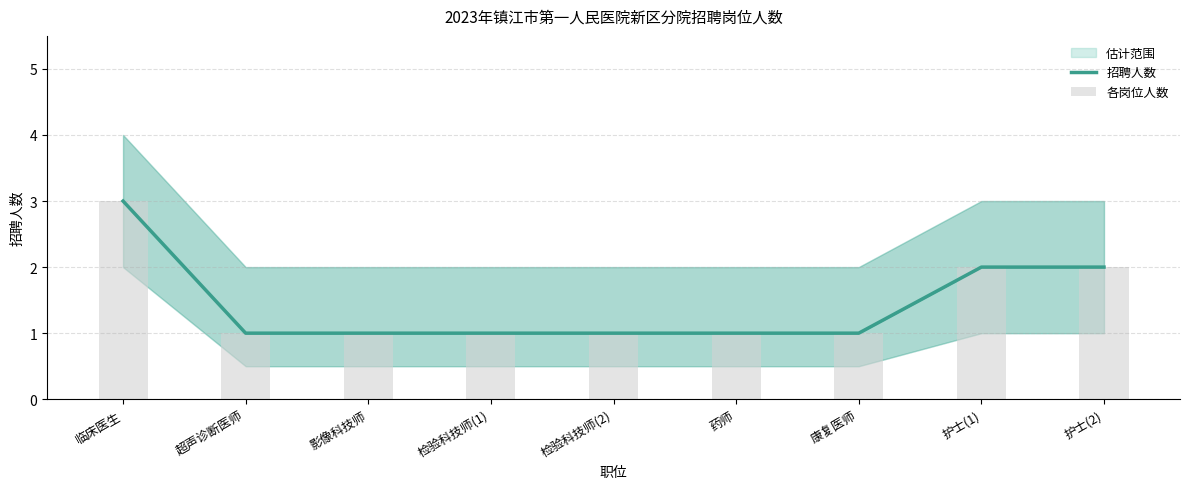

How many categories are shown in the chart?

9